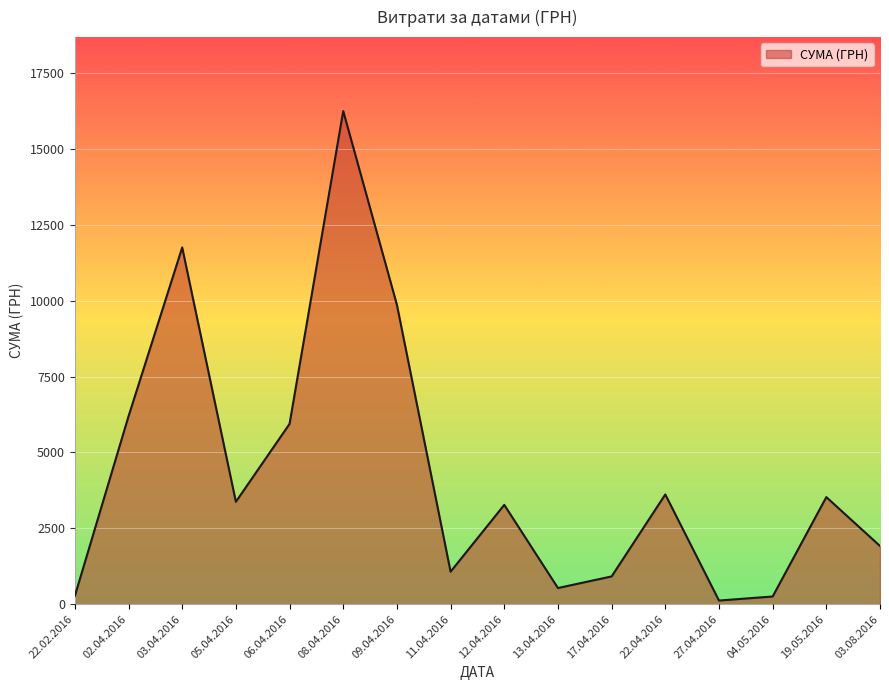

At which category does the chart reach its peak across all series?

08.04.2016